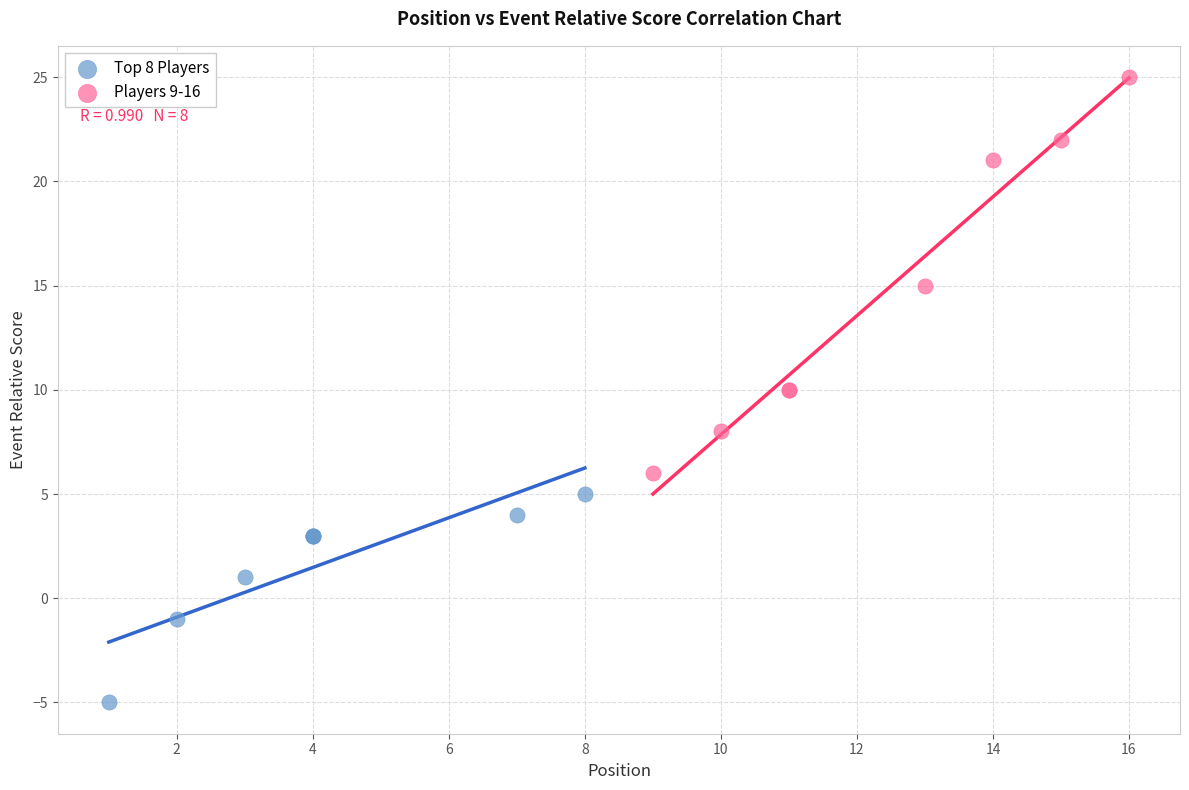

Which series reaches the minimum Y coordinate?

Top 8 Players